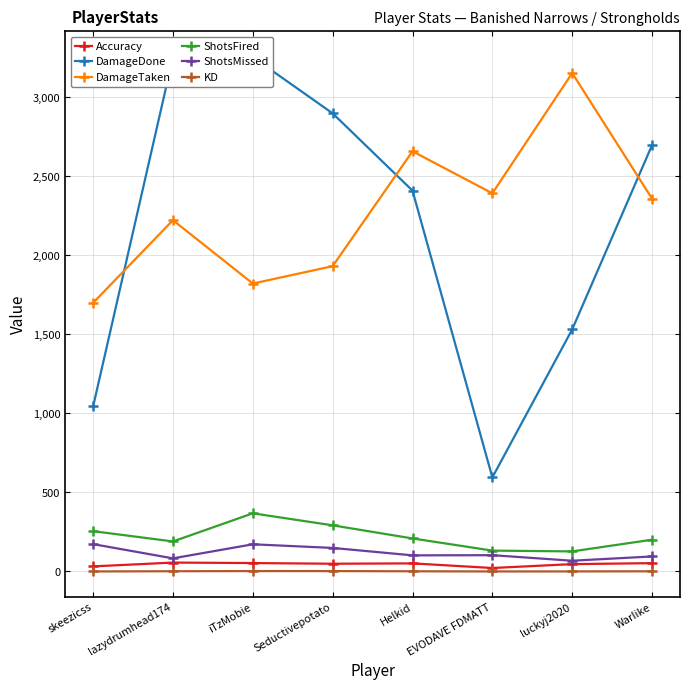

What is the value of the DamageDone point at the 3rd from the left?

3255.0